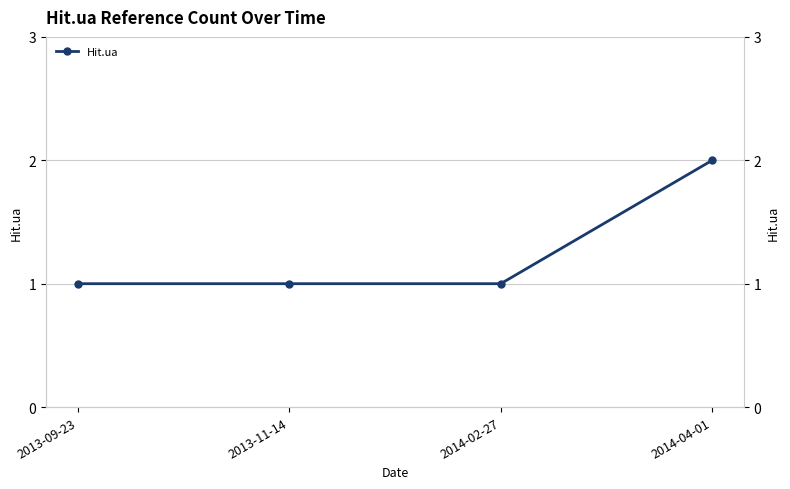

What is the label of the 3rd point from the left?

2014-02-27